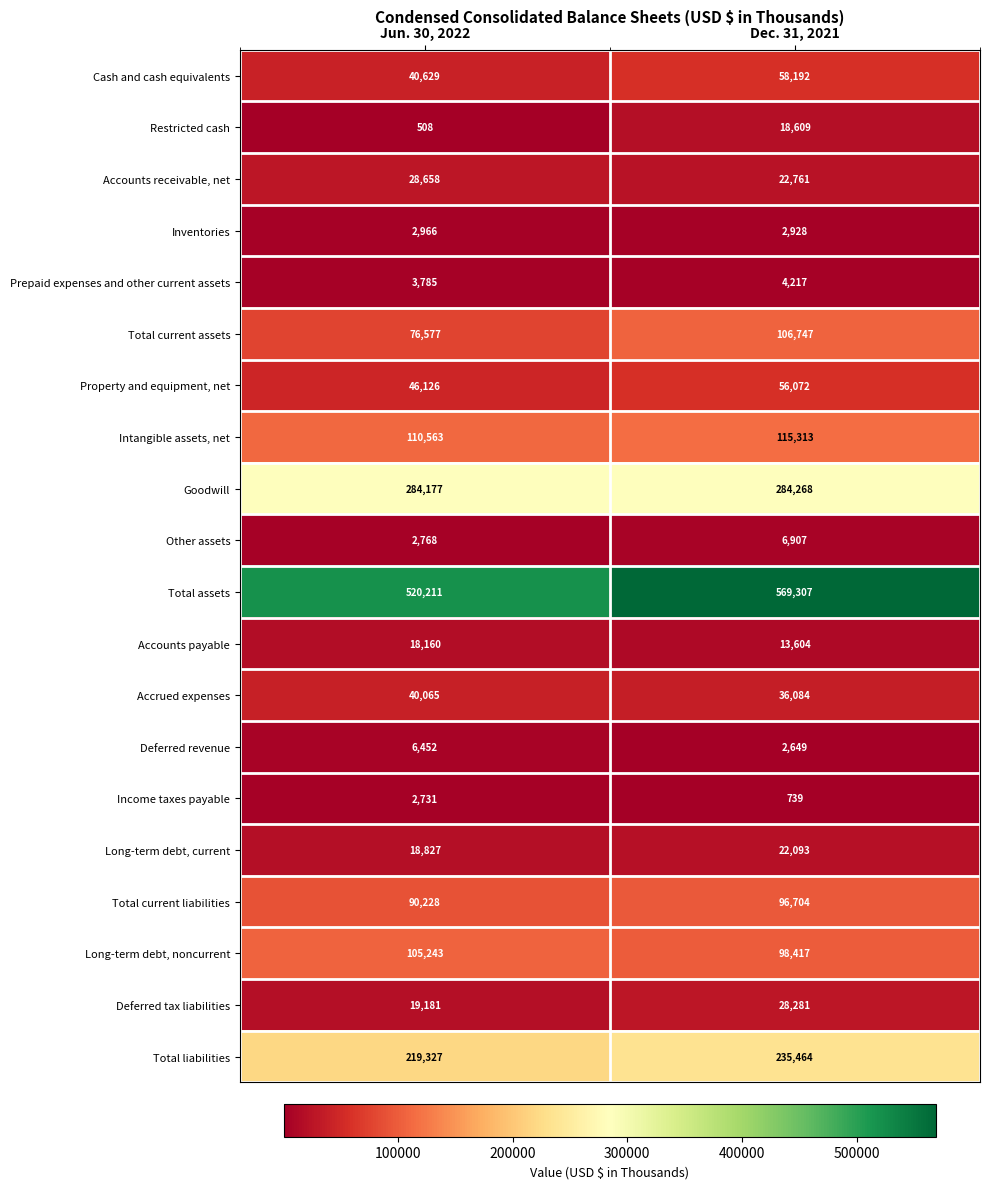

What is the sum of the Long-term debt, noncurrent values at Jun. 30, 2022 and Dec. 31, 2021?

203660